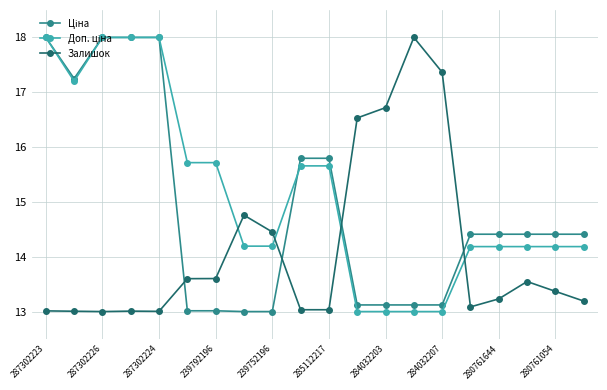

What is the smallest value displayed?

13.0